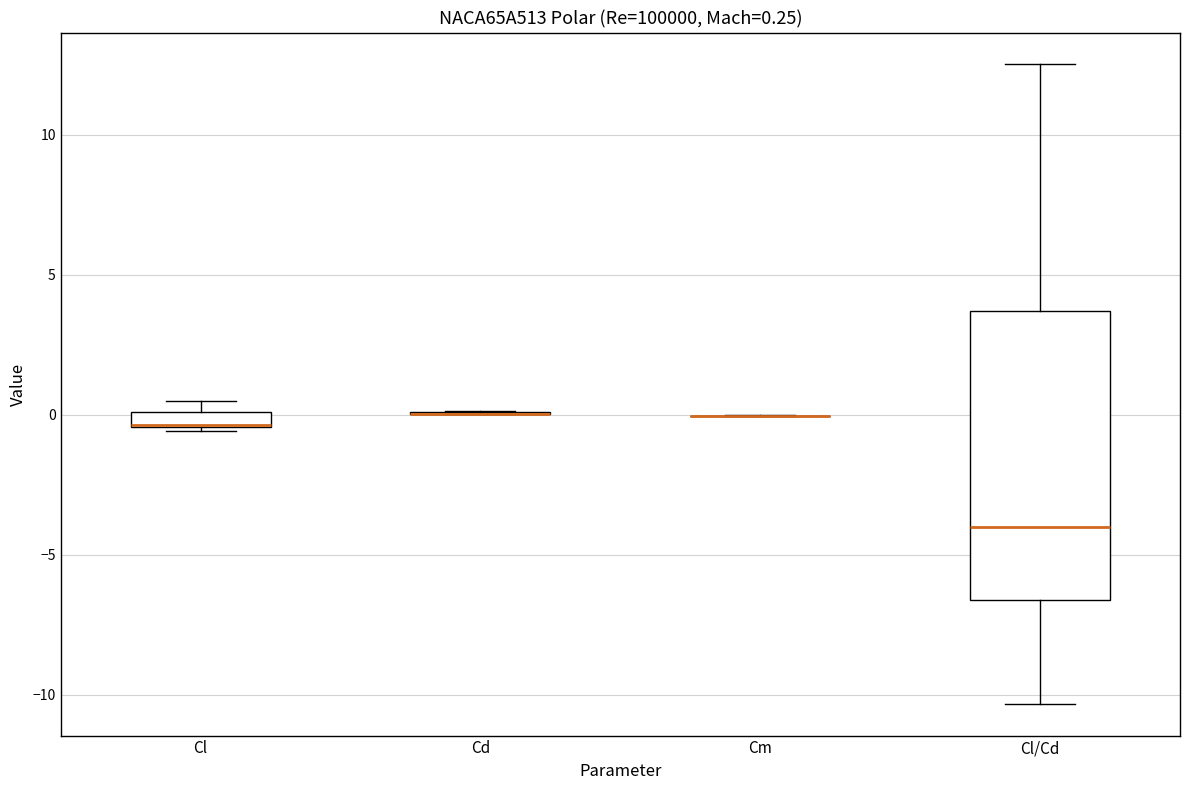

Comparing the boxes themselves (not the whiskers), which one is the tallest?

Cl/Cd